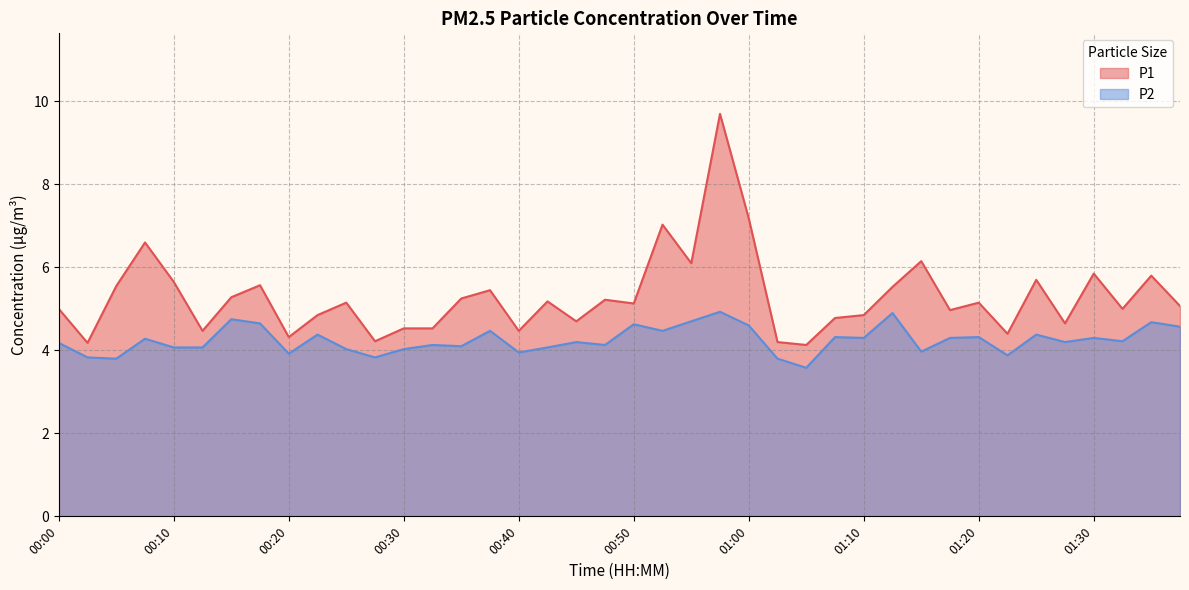

True or false: P2 and P1 intersect in this chart.

False